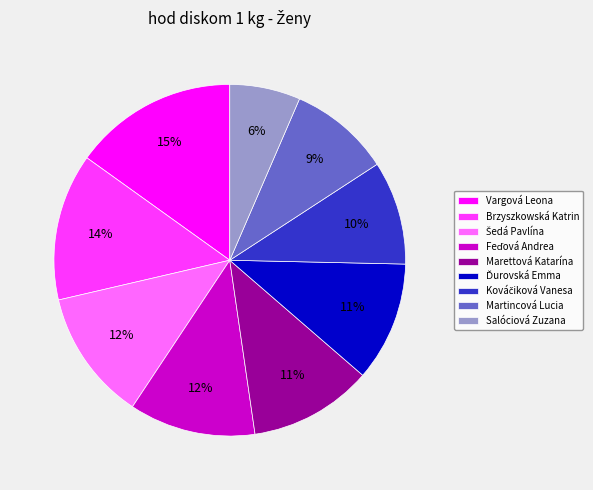

How many segments does this pie chart have?

9